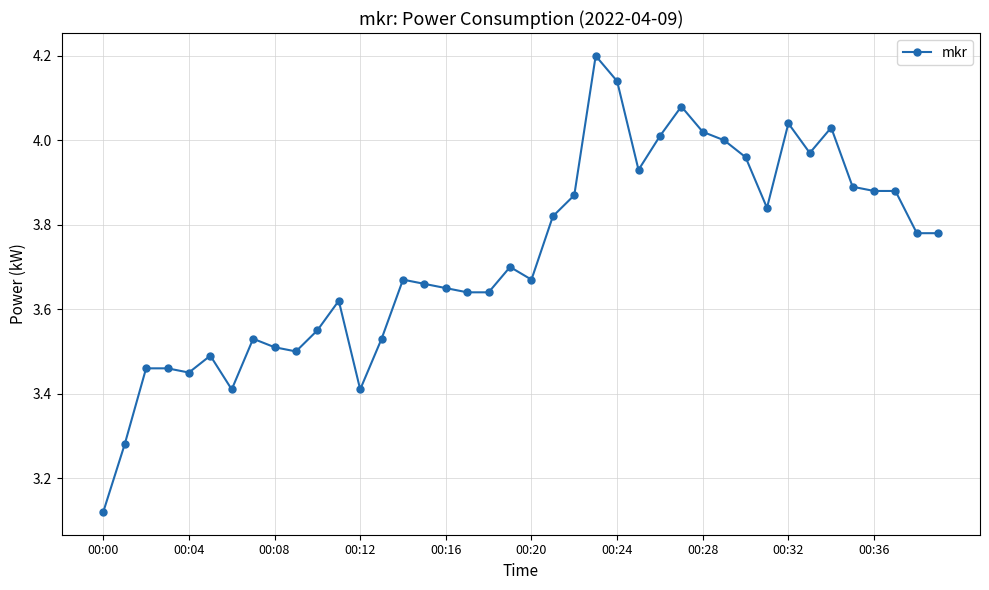

Does the chart display data point markers on the line(s)?

Yes